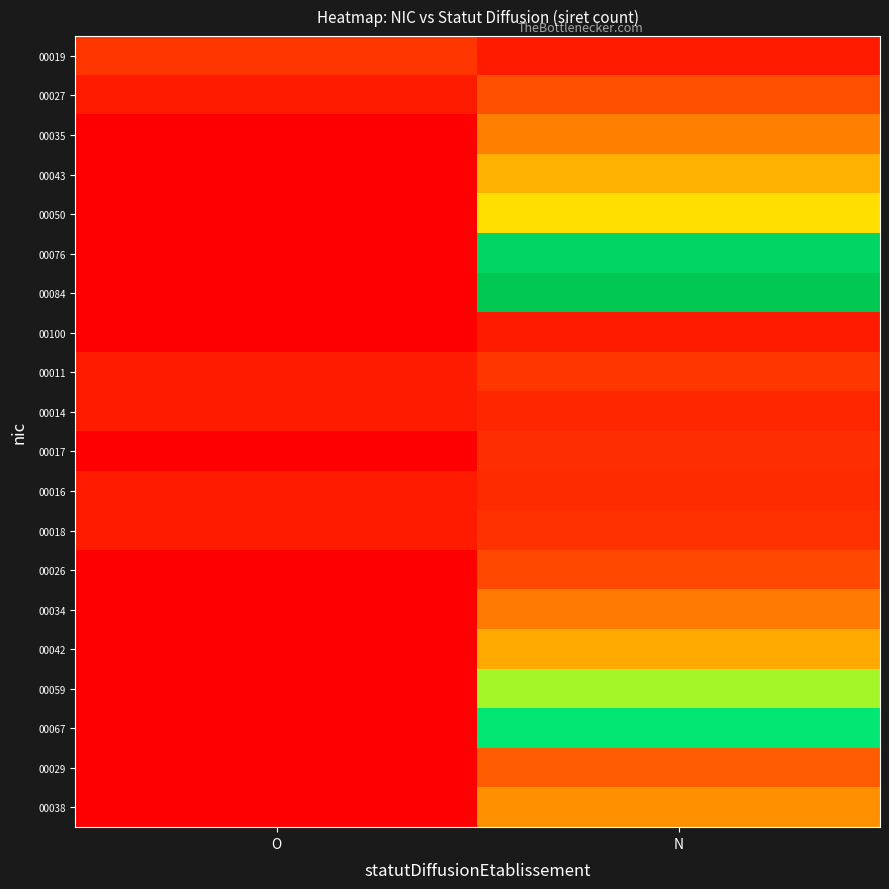

At O, list the series in order from largest to smallest.

00019, 00027, 00011, 00014, 00016, 00018, 00035, 00043, 00050, 00076, 00084, 00100, 00017, 00026, 00034, 00042, 00059, 00067, 00029, 00038